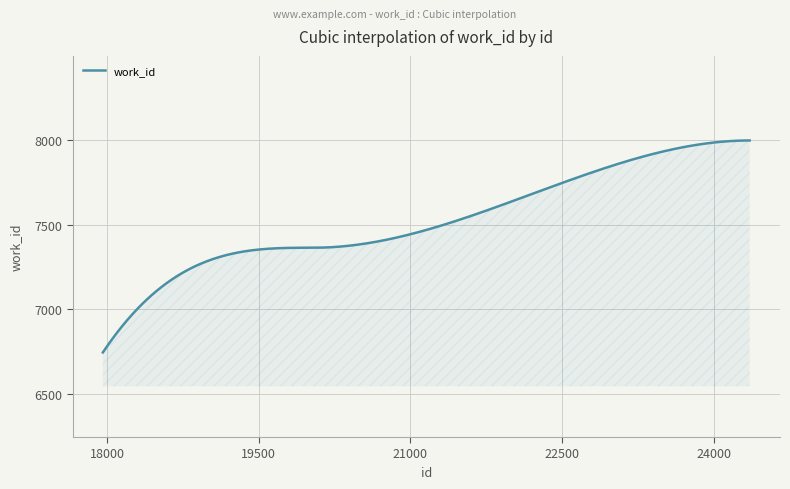

What is the smallest value displayed?

6746.0